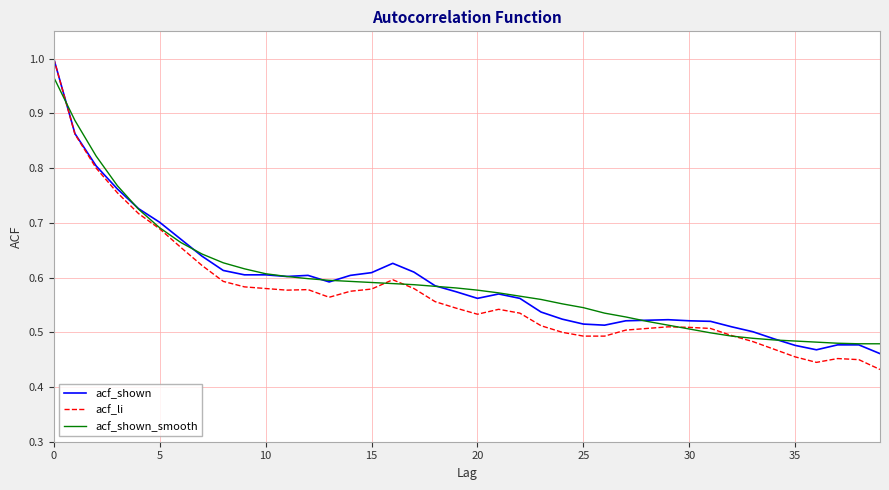

Which series has the largest range (max minus min)?

acf_li